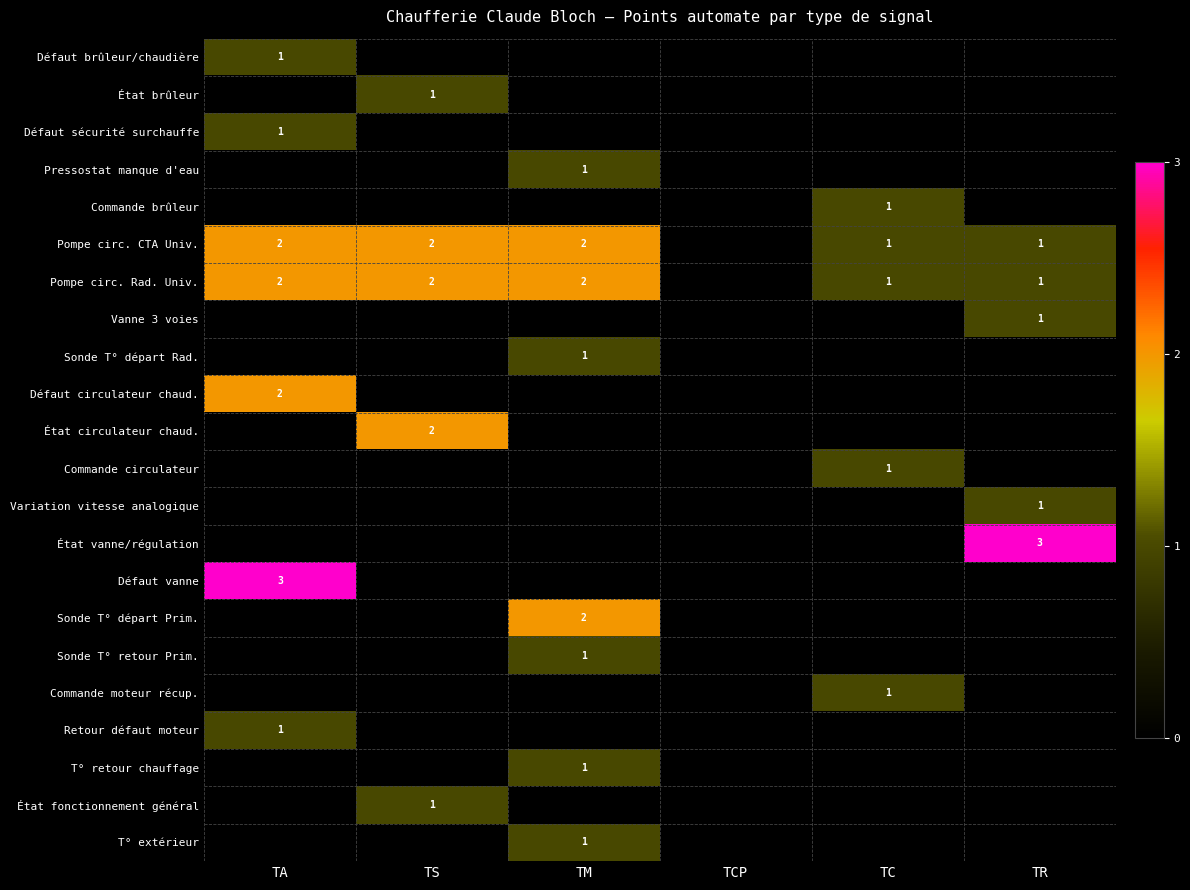

Between TA and TS, which is larger?

TA